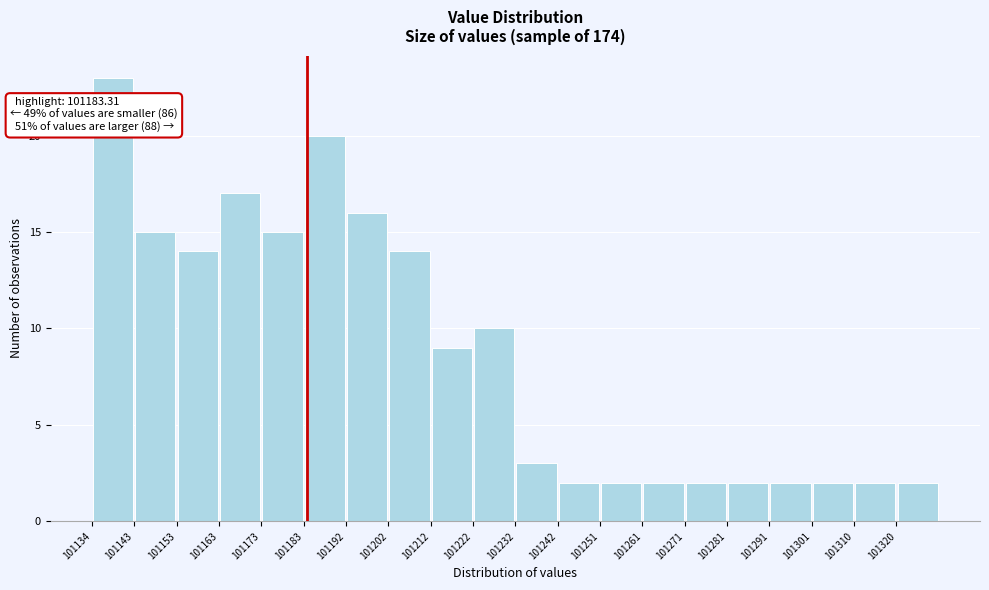

Which range on the x-axis has the tallest bar?

101134 to 101143